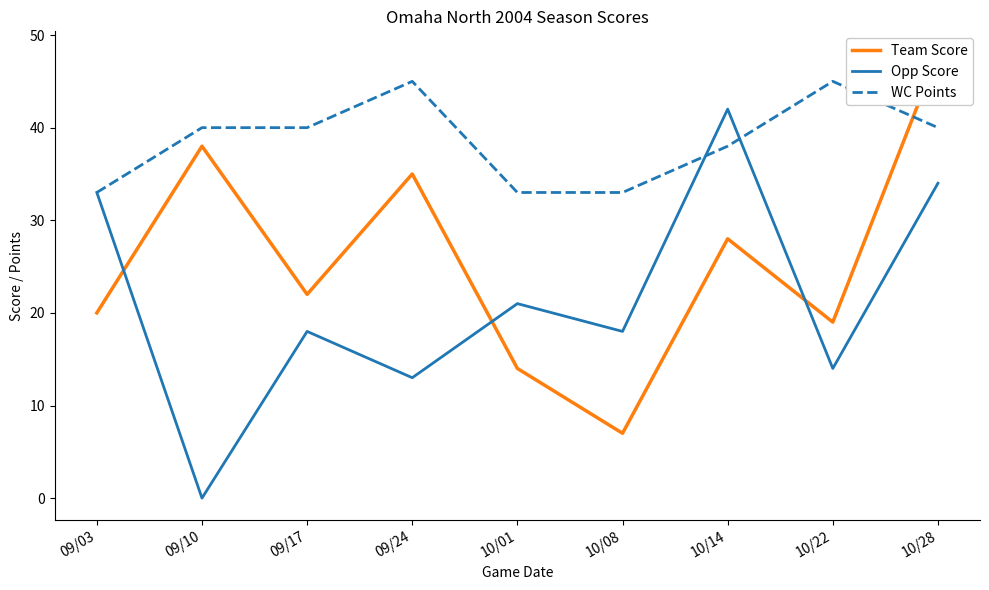

The value of Team Score at 10/08 is 7. True or false?

True